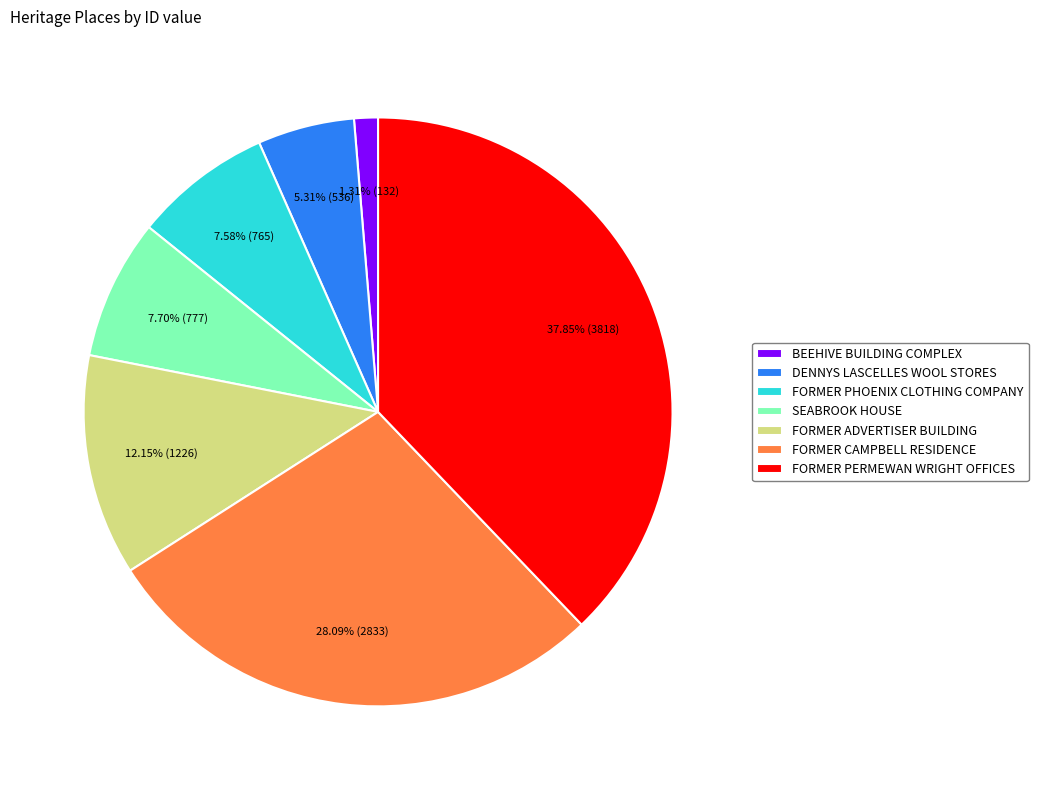

To the nearest percent, what is the difference between the BEEHIVE BUILDING COMPLEX and FORMER CAMPBELL RESIDENCE slice percentages?

27%